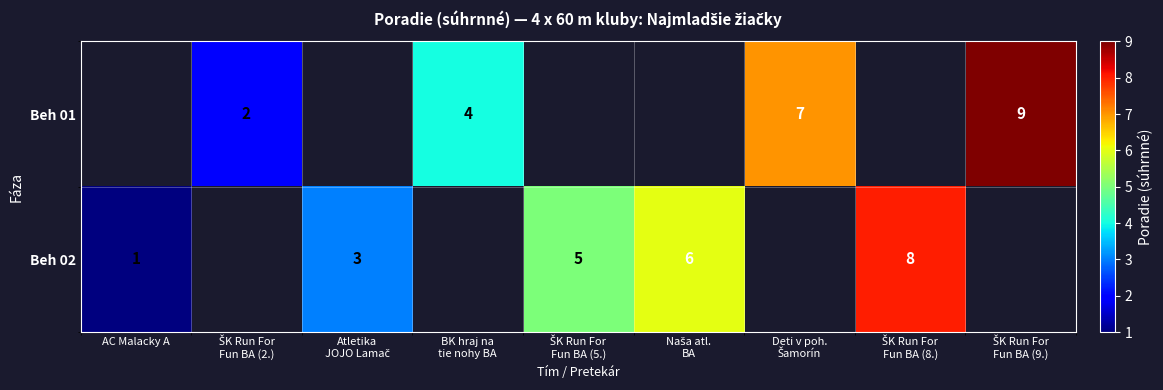

Which category has the lowest value across all series?

AC Malacky A